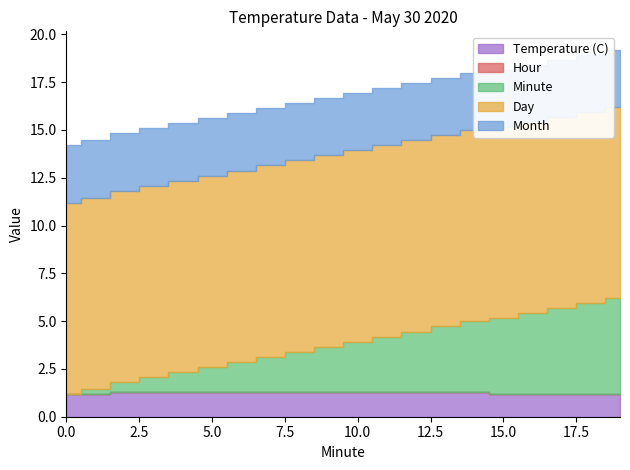

The Temperature (C) series shows 23.3 at 15. True or false?

False